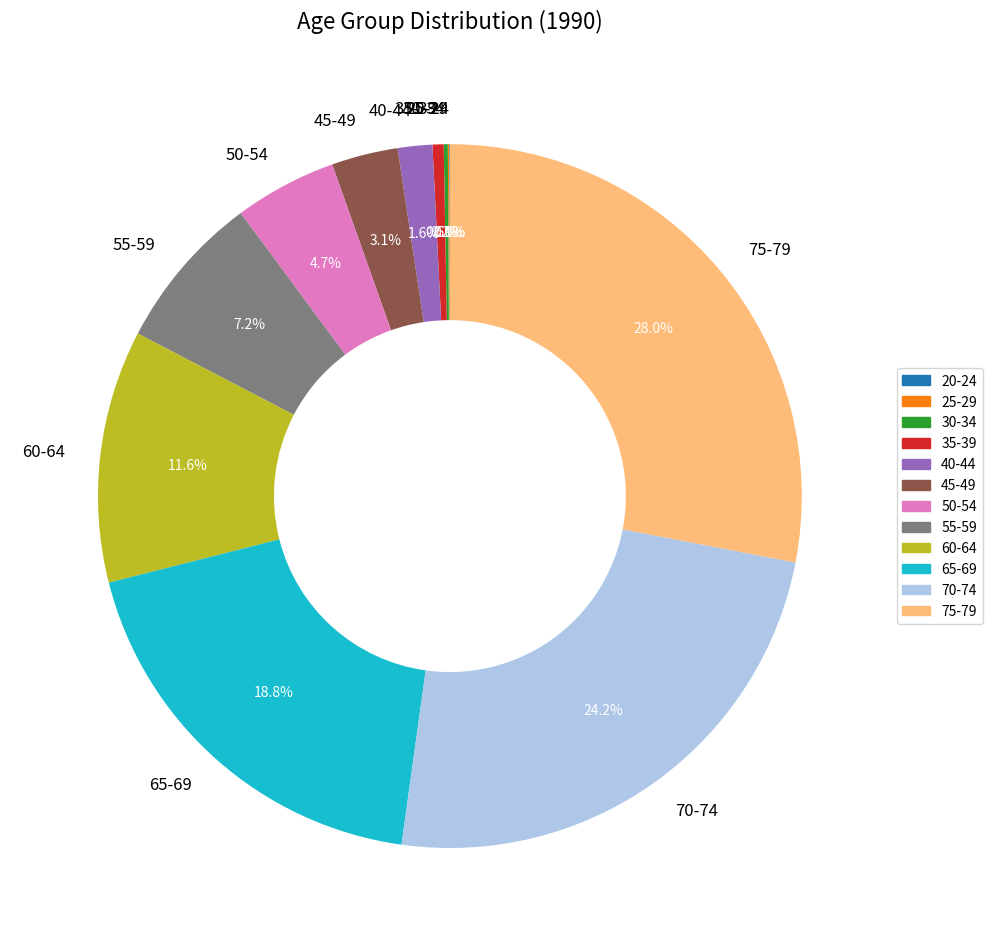

Which has a higher value, 75-79 or 65-69?

75-79